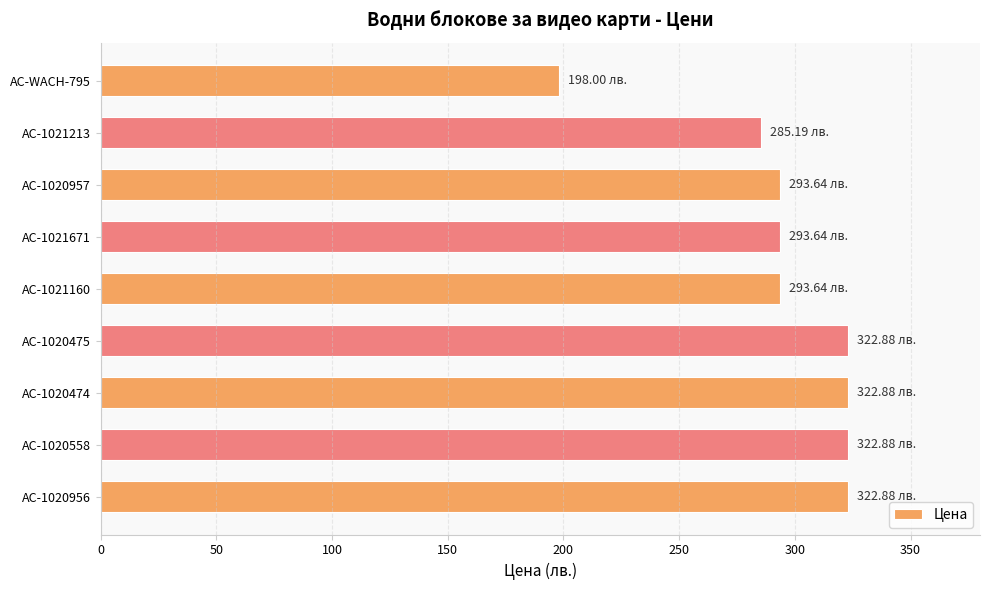

What is the average value?

295.1